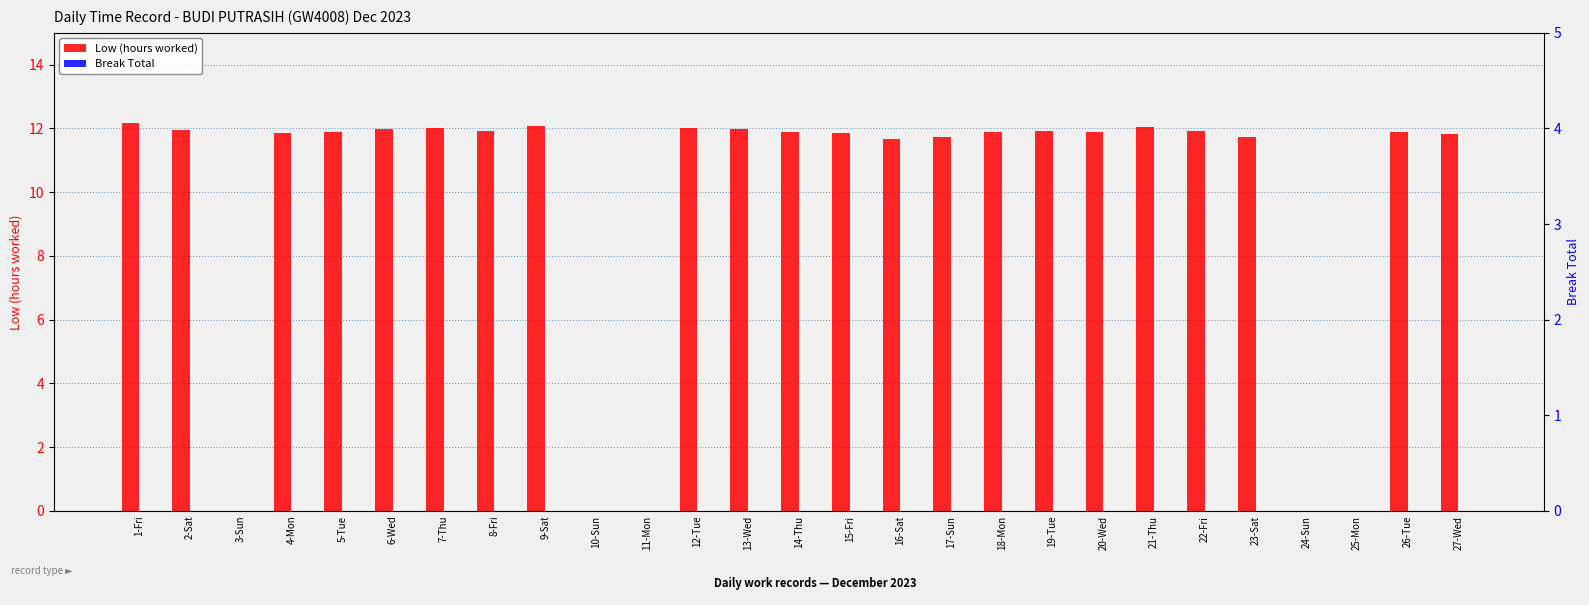

What position from the right is 8-Fri?

20